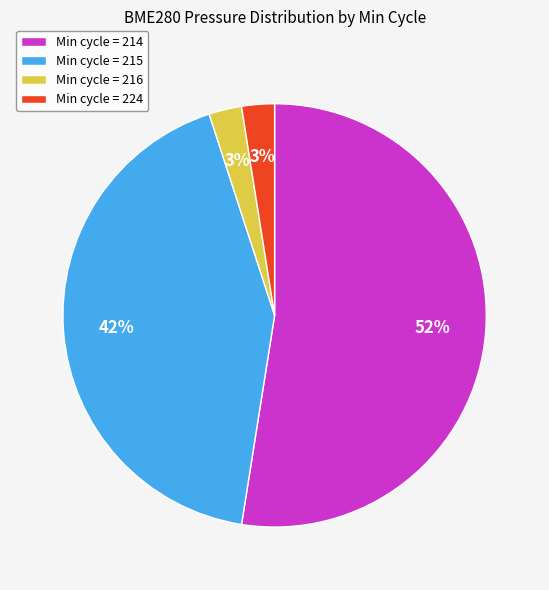

What percentage is the Min cycle = 215 slice, to the nearest percent?

42%